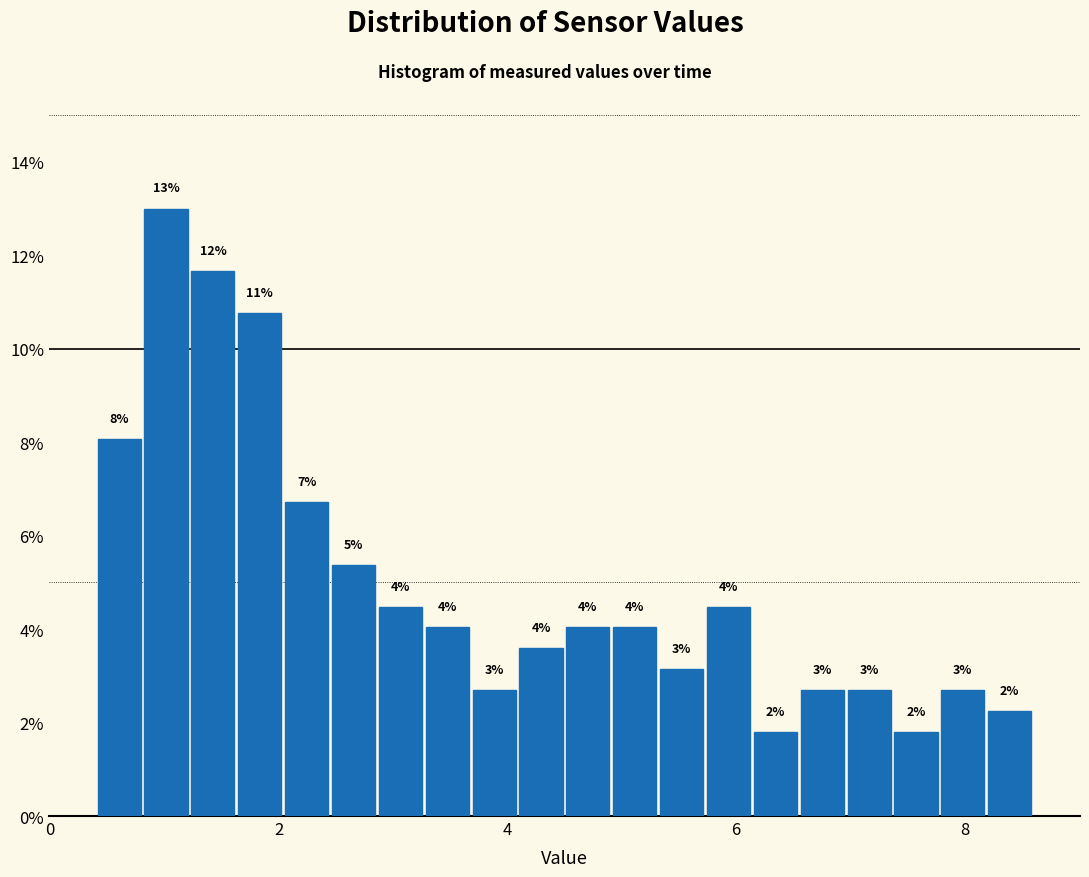

Around what value on the x-axis is the tallest bar? Give the approximate position of its centre, as read against the axis.

1.0